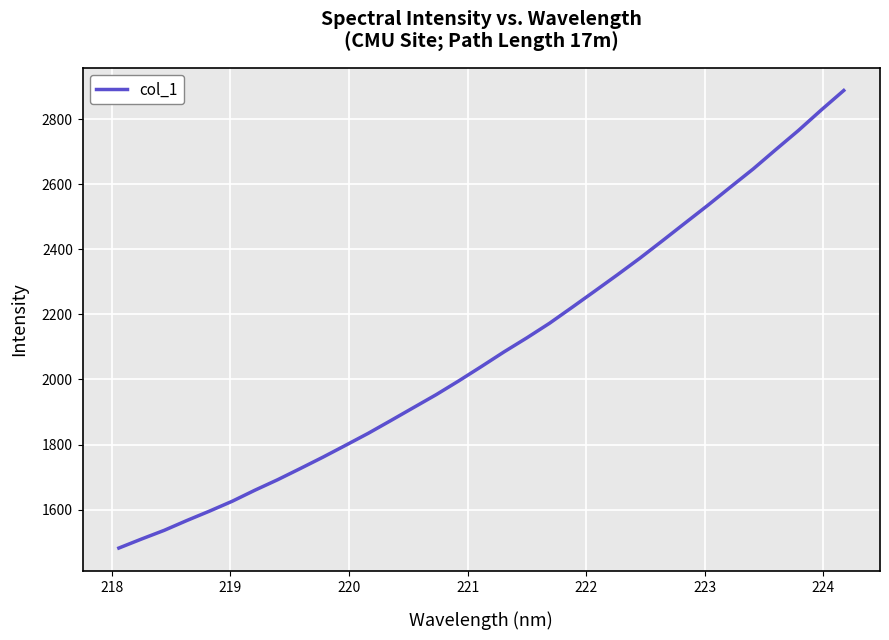

What is the maximum value shown in the chart?

2887.6